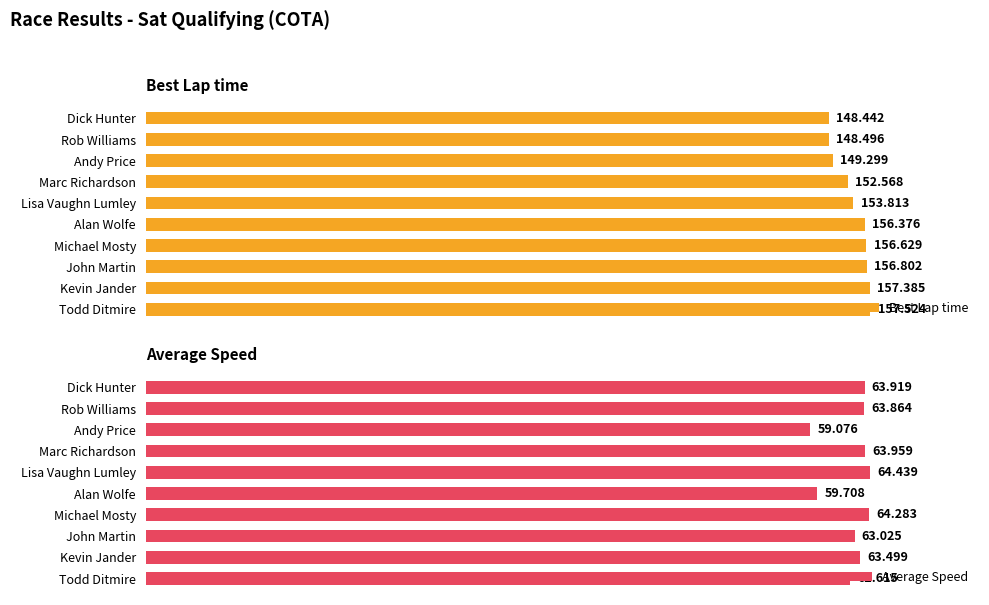

Which series has the largest range (max minus min)?

Best Lap time